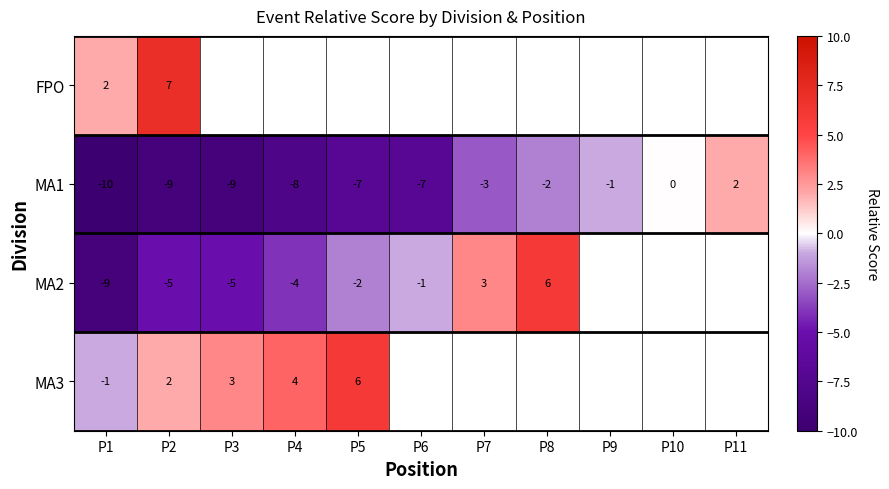

At which label does MA1 reach its peak?

P11